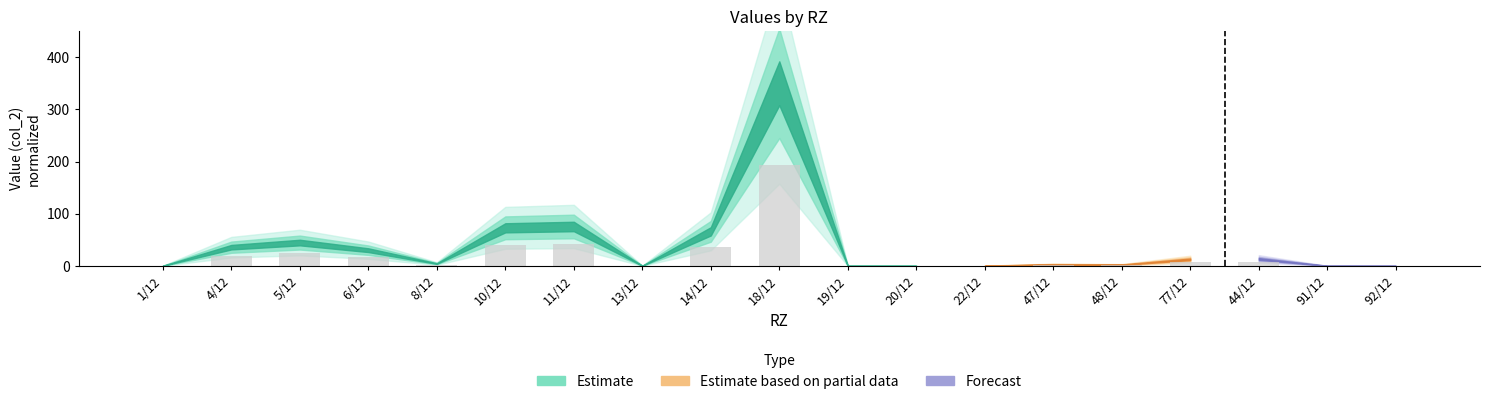

Are the bars grouped side by side (vs. stacked)?

No